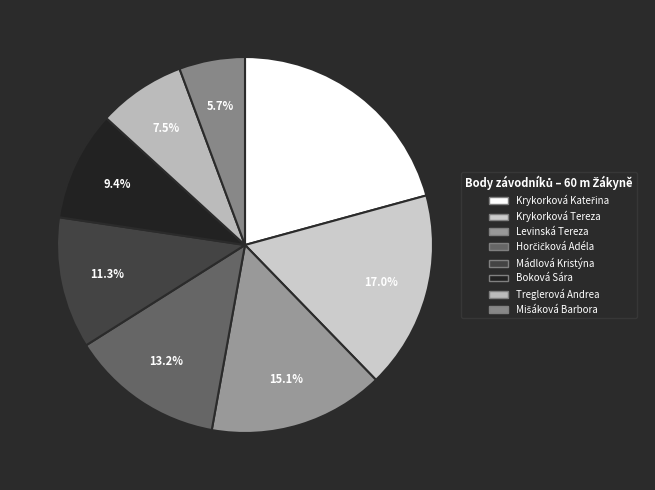

Do Boková Sára and Treglerová Andrea together represent more than half of the pie?

No